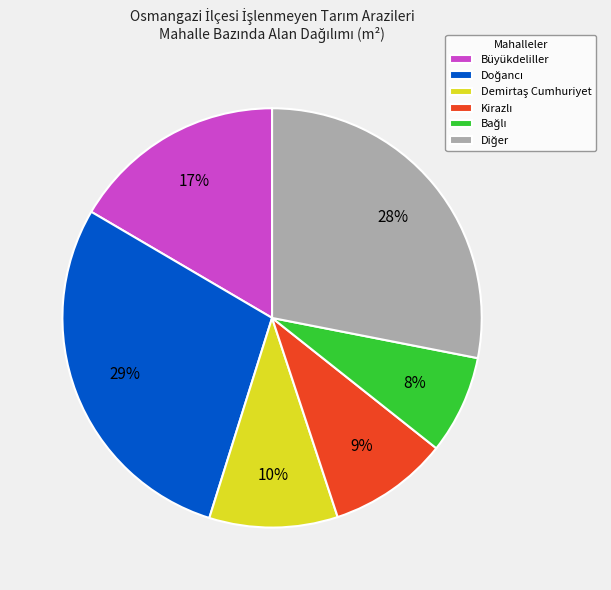

What percentage is the Büyükdeliller slice, to the nearest percent?

17%